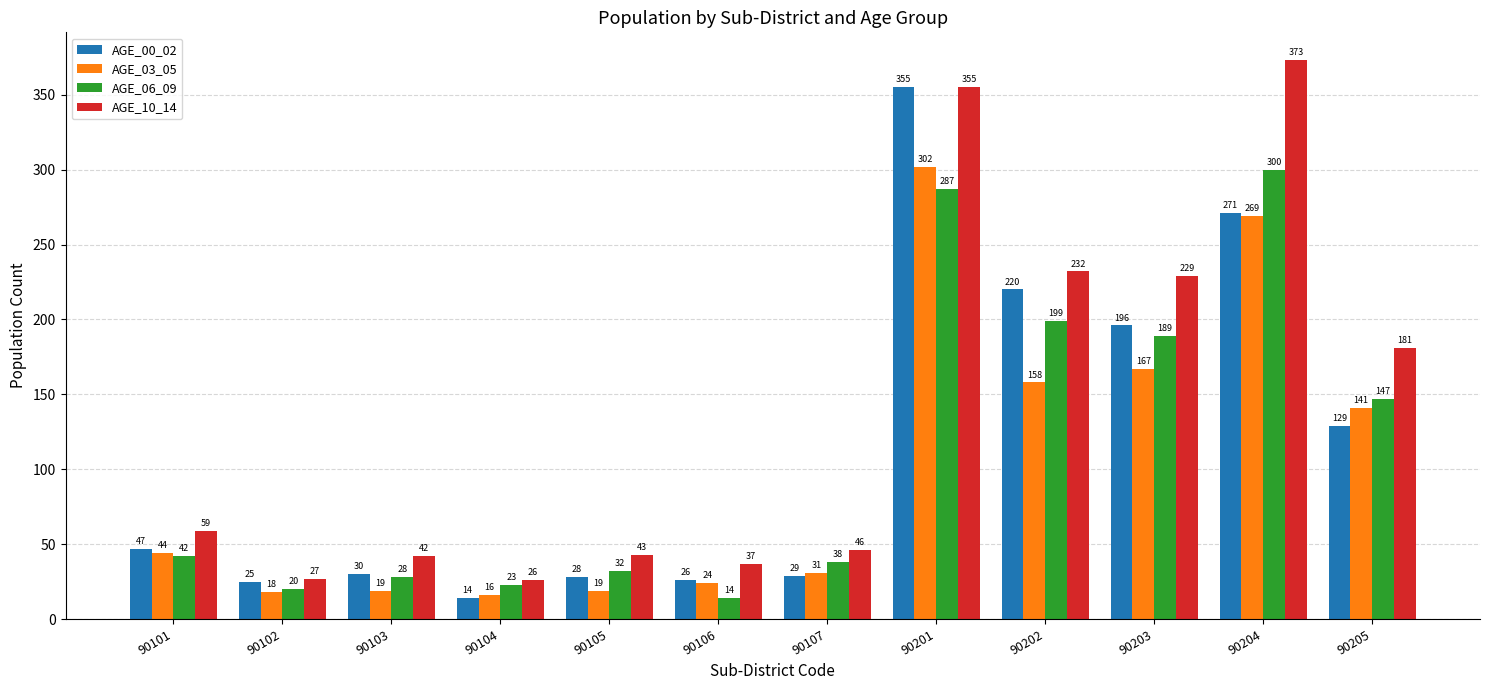

At which category is the sum across all series the highest?

90201